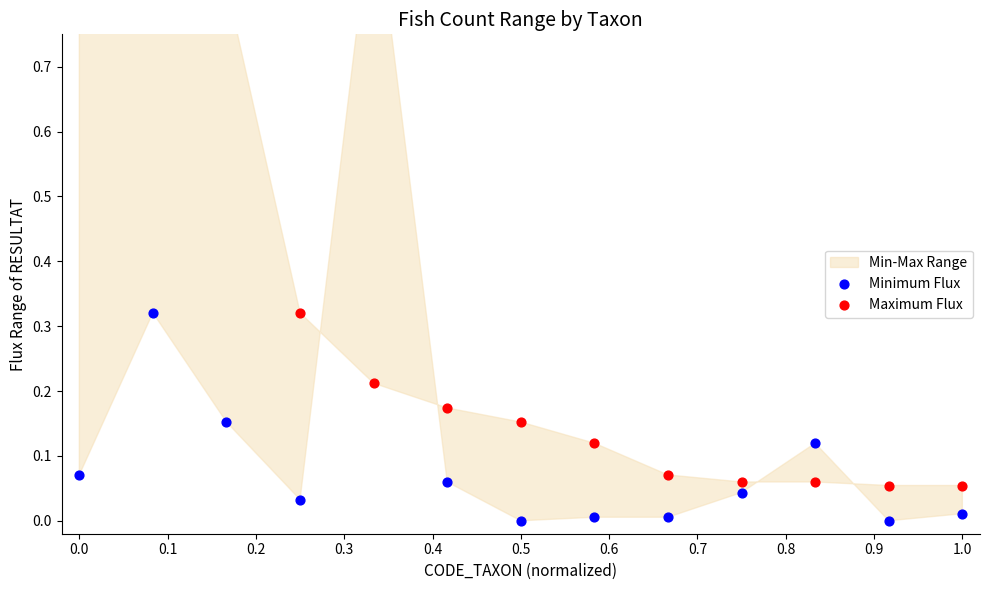

Which series reaches the minimum Y coordinate?

Minimum Flux